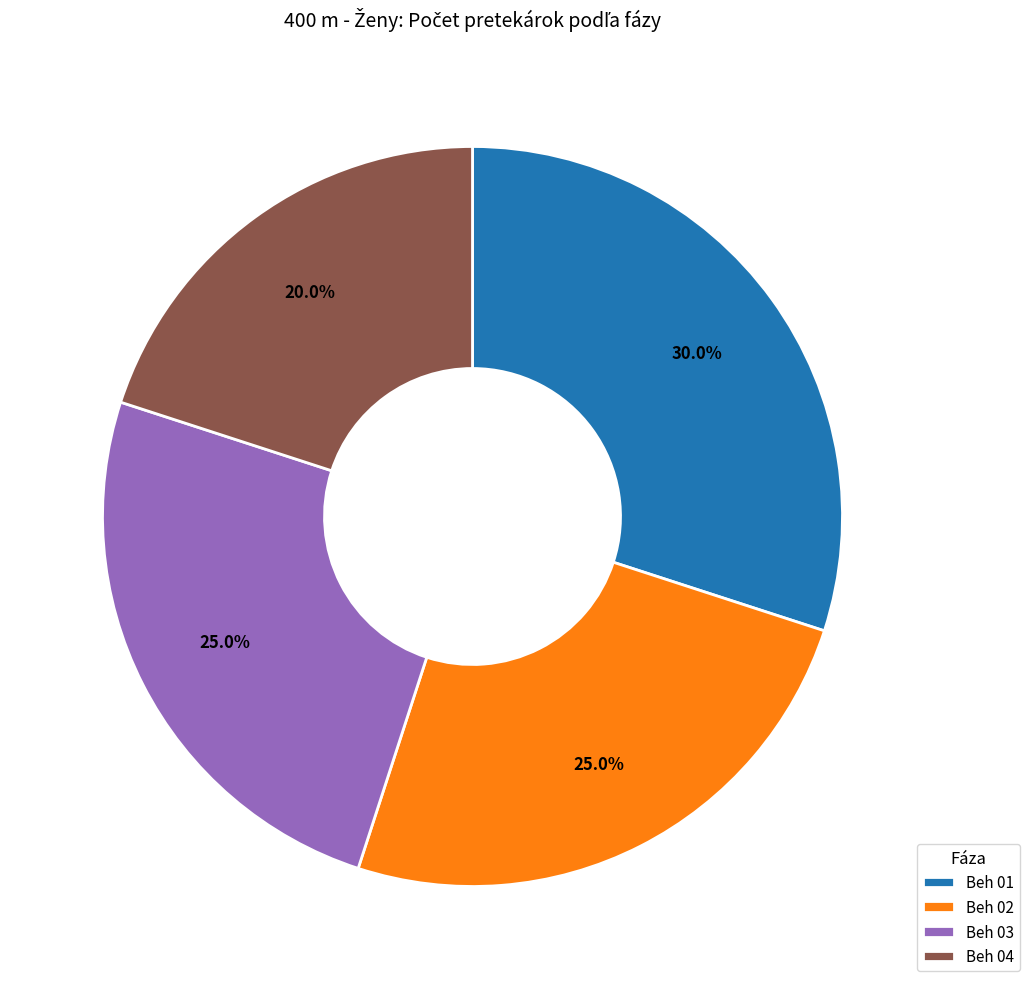

To the nearest percent, what is the average slice percentage?

25%